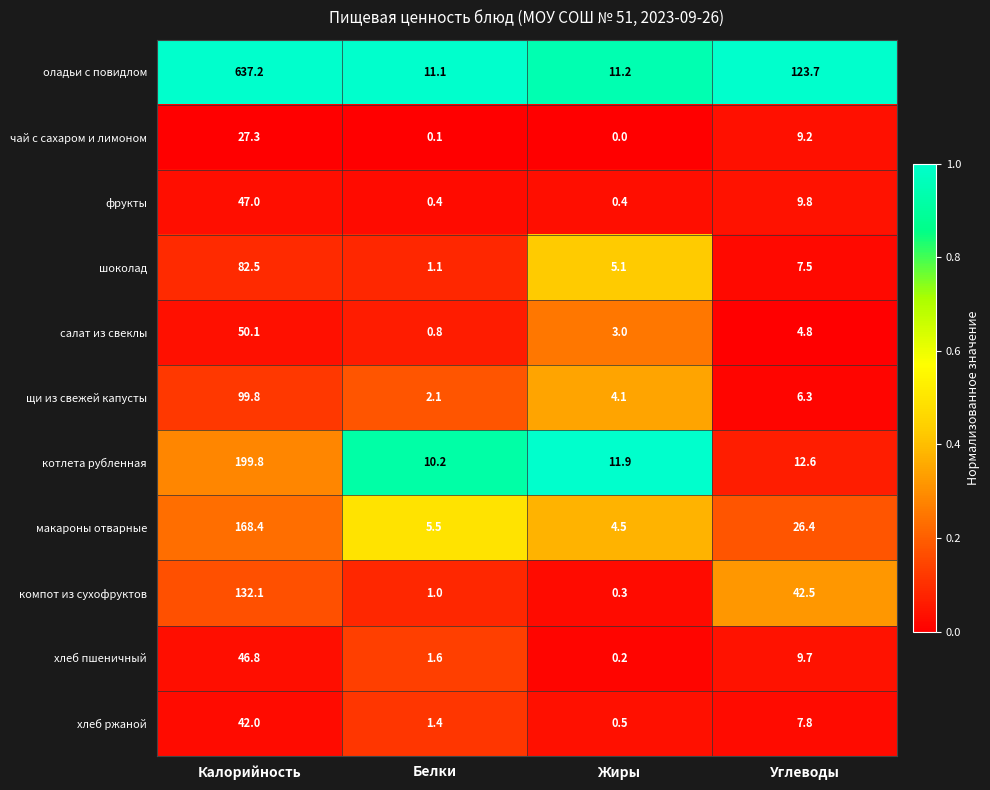

Which series changed the most between Белки and Жиры?

шоколад